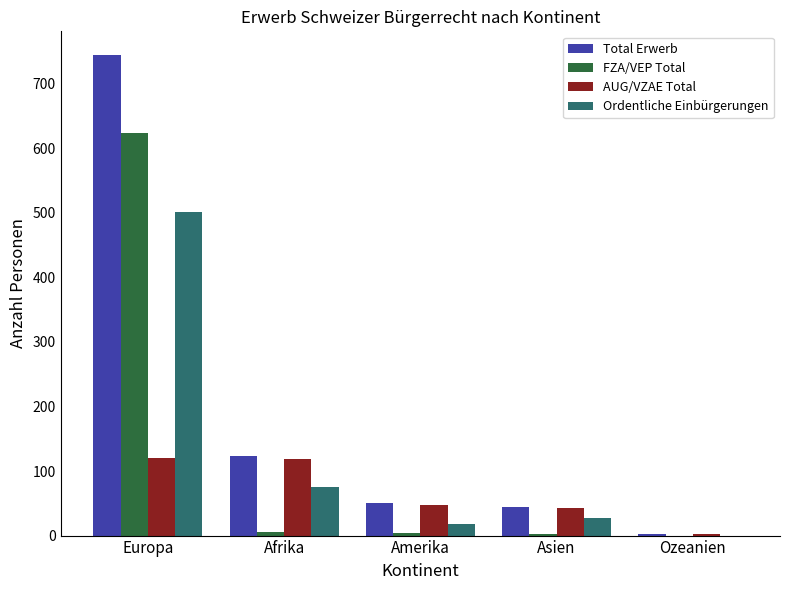

The value of AUG/VZAE Total at Afrika is 119. True or false?

True